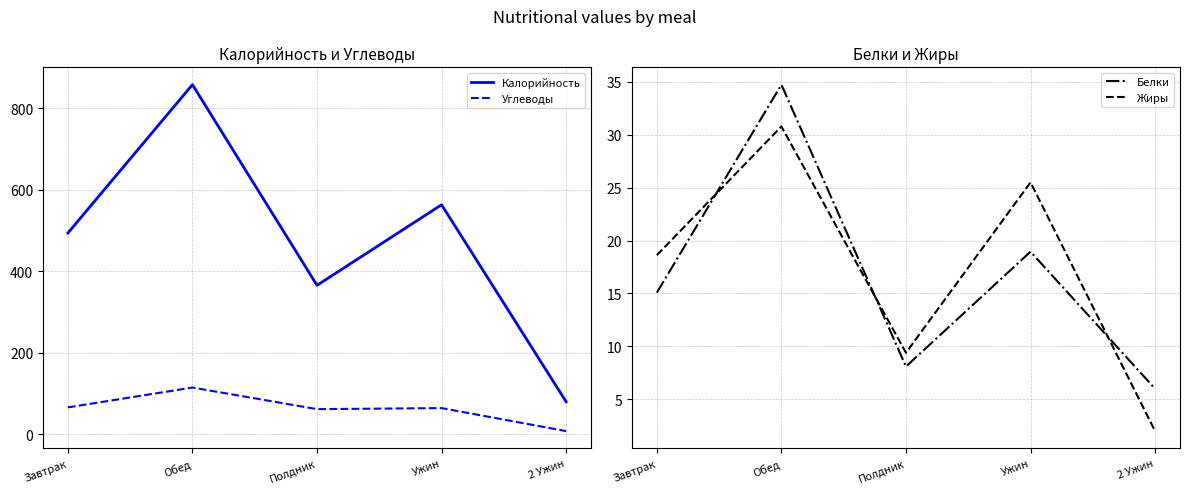

What is the maximum value for Жиры?

30.8